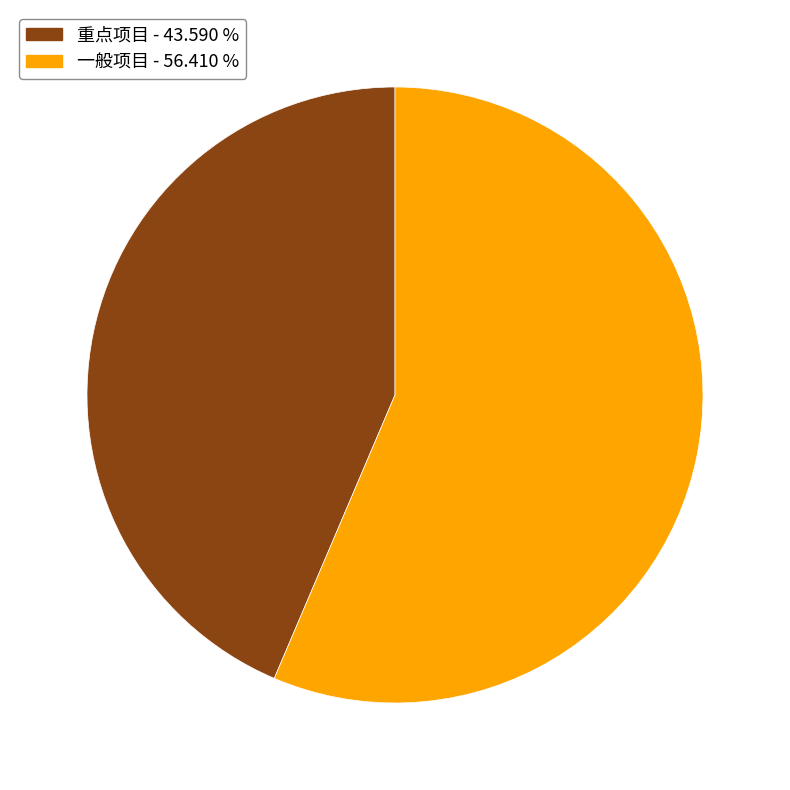

Approximately how many times larger is the value at 一般项目 - 56.410 % compared to 重点项目 - 43.590 %?

1.3